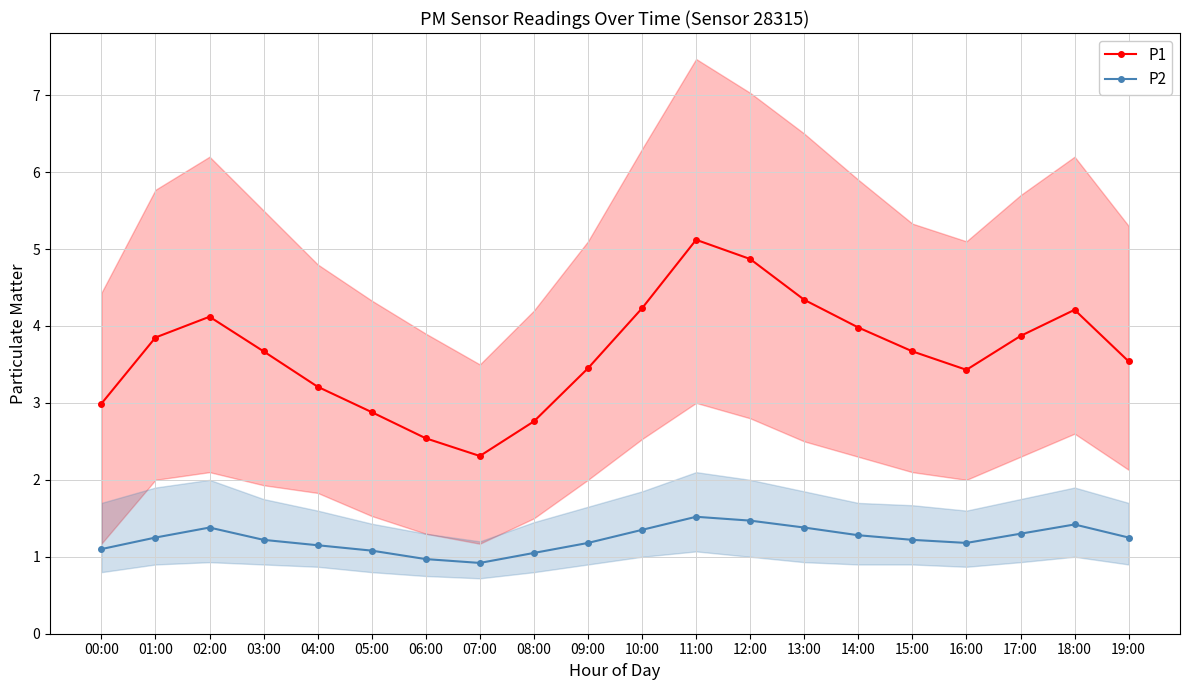

Which series has the widest spread of values?

P1